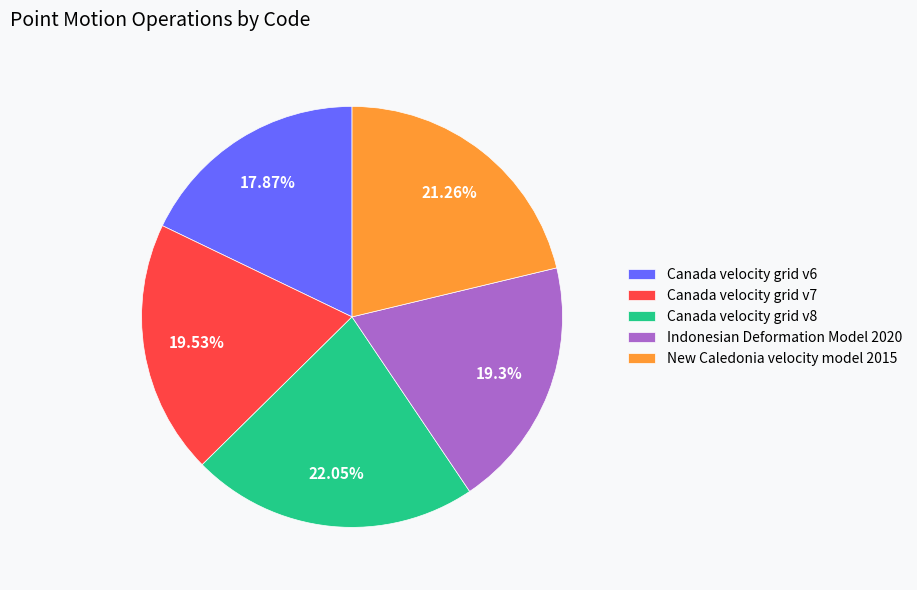

To the nearest percent, what is the difference between the Canada velocity grid v8 and New Caledonia velocity model 2015 slice percentages?

1%